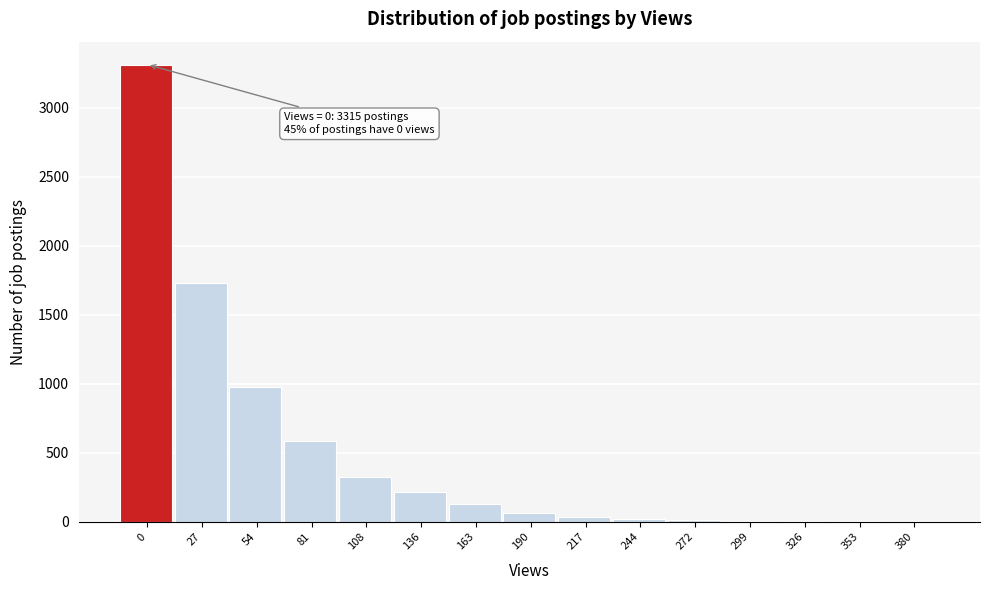

What is the sum of all values?

7423